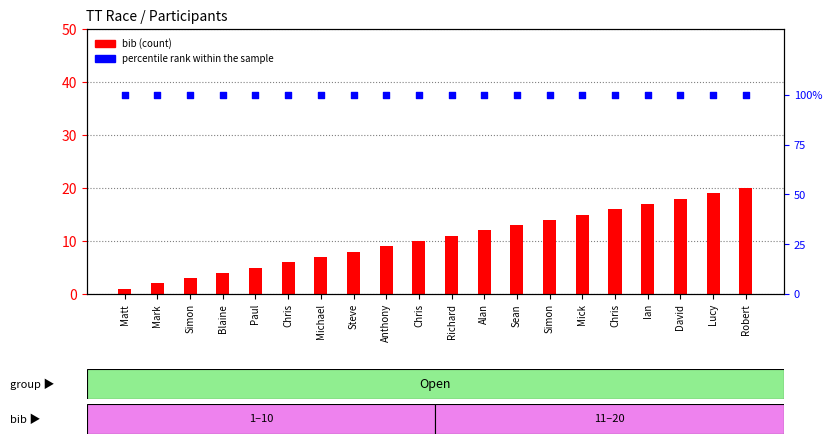

Which series reaches the minimum Y coordinate?

bib